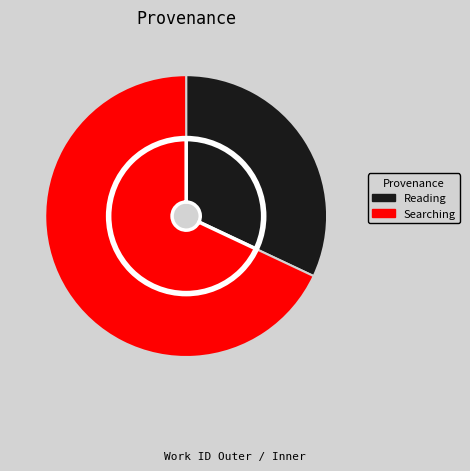

The Reading slice represents 32% of the pie. True or false?

True